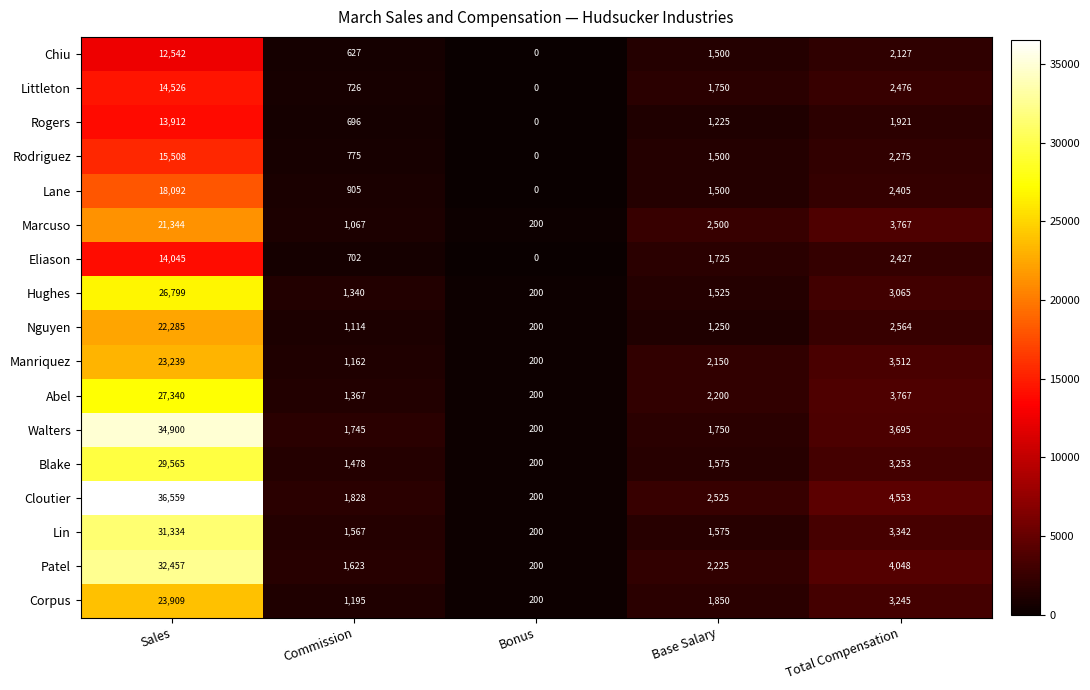

Which series has the largest total across all categories?

Cloutier